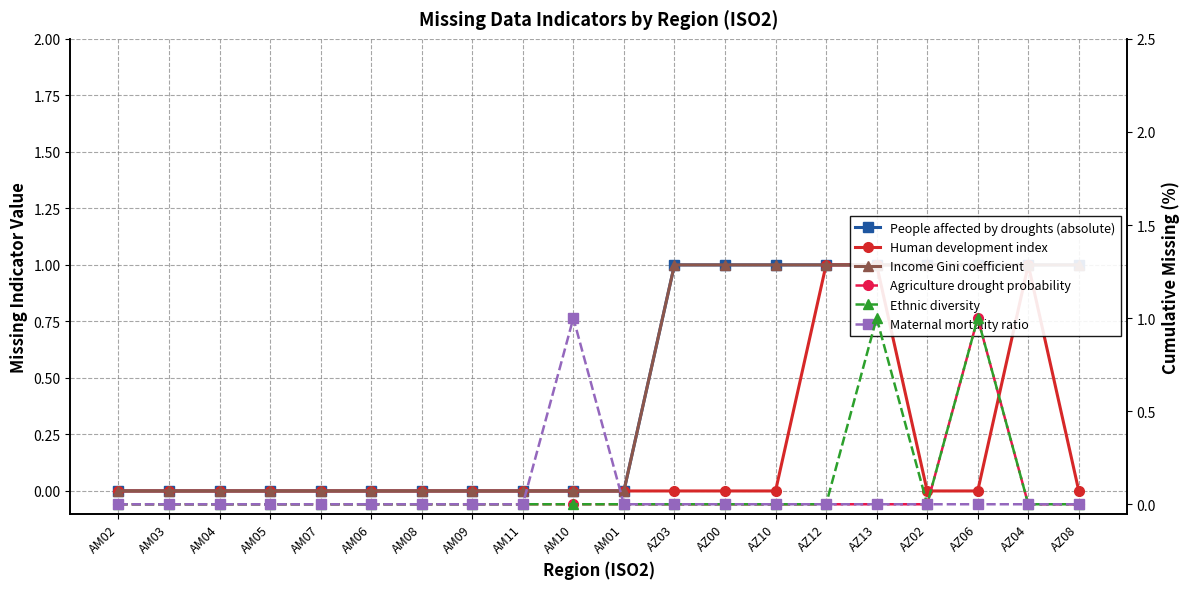

How many intersections are there between Human development index and Ethnic diversity?

1